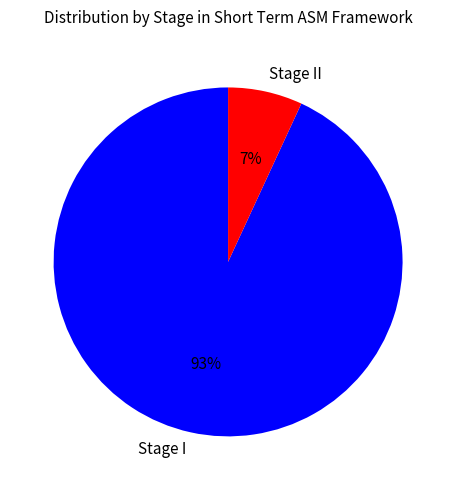

Count the number of slices in the pie.

2